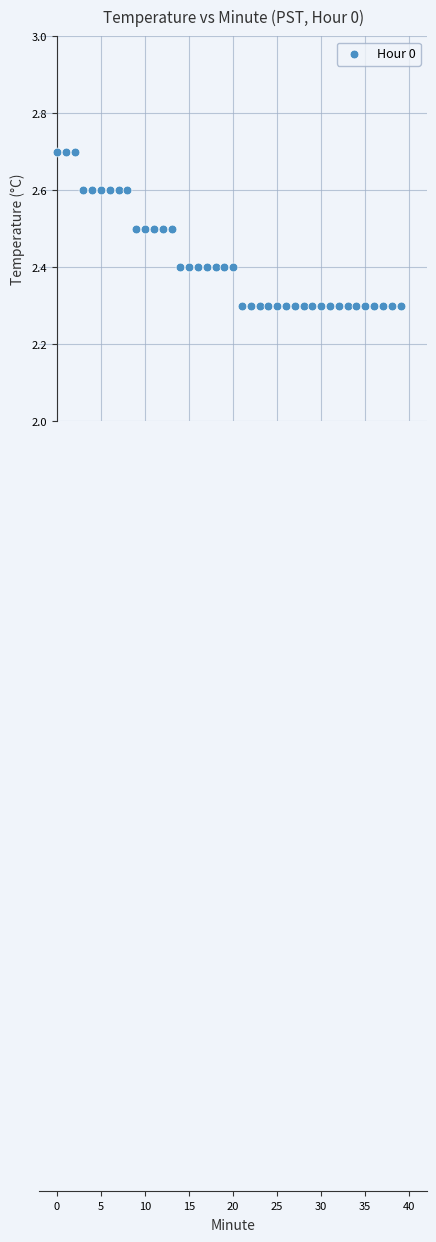

What is the range of Y values (max minus min)?

0.4